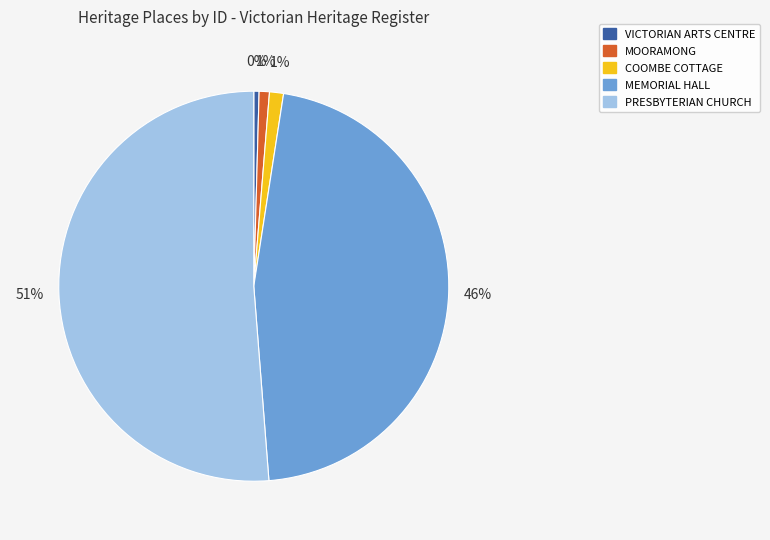

What is the largest slice in the pie chart?

PRESBYTERIAN CHURCH